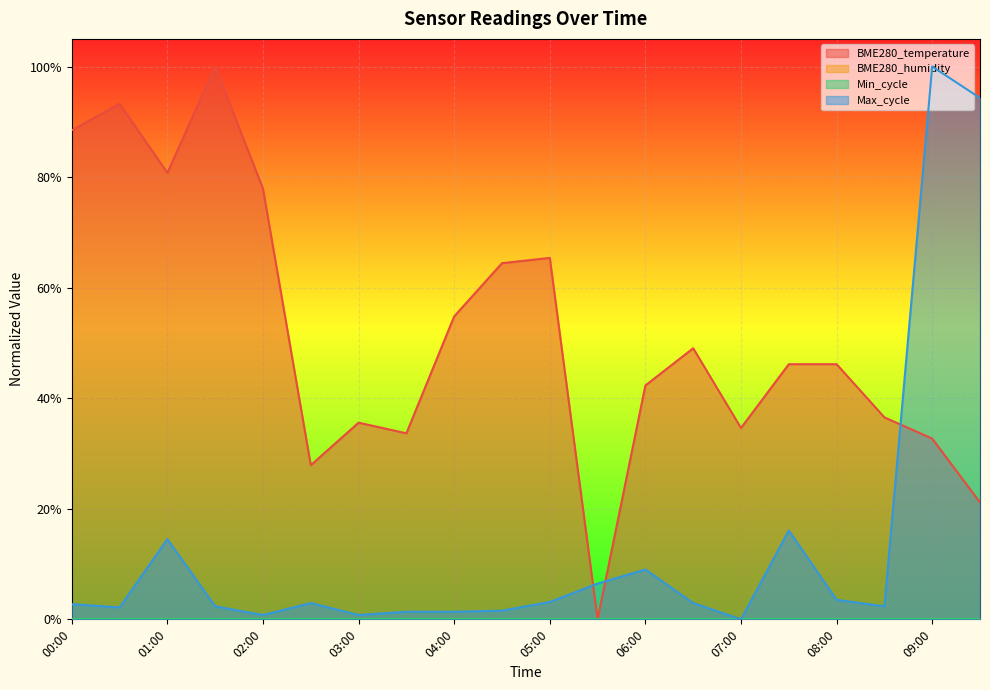

The value of Max_cycle at 07:00 is 0.5. True or false?

False